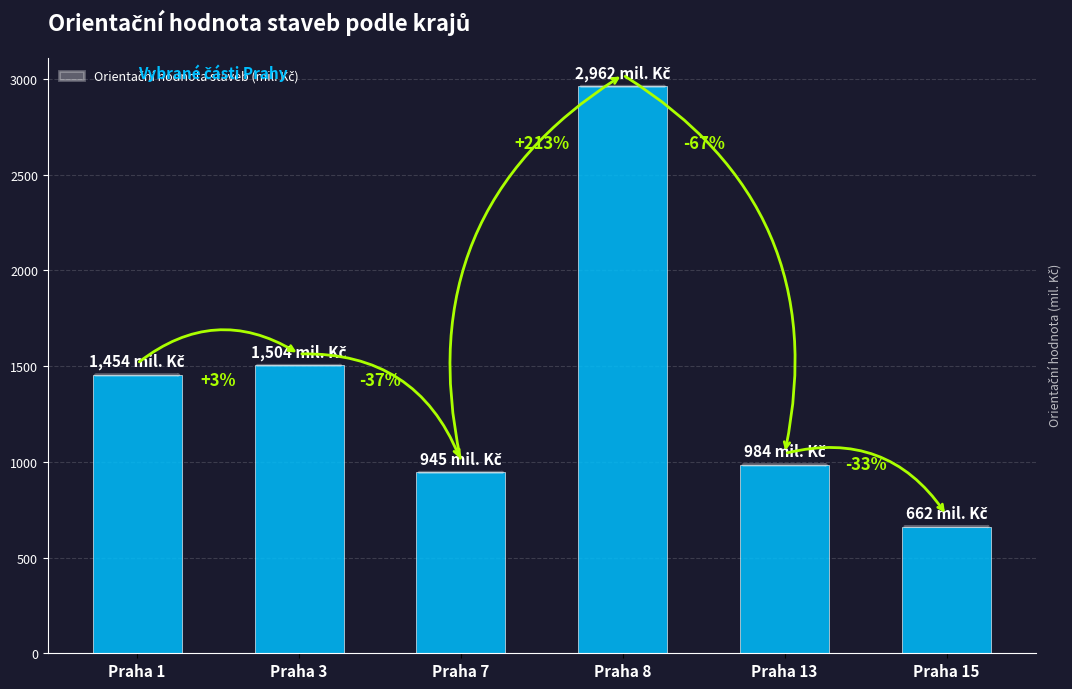

Between Praha 8 and Praha 3, which is larger?

Praha 8